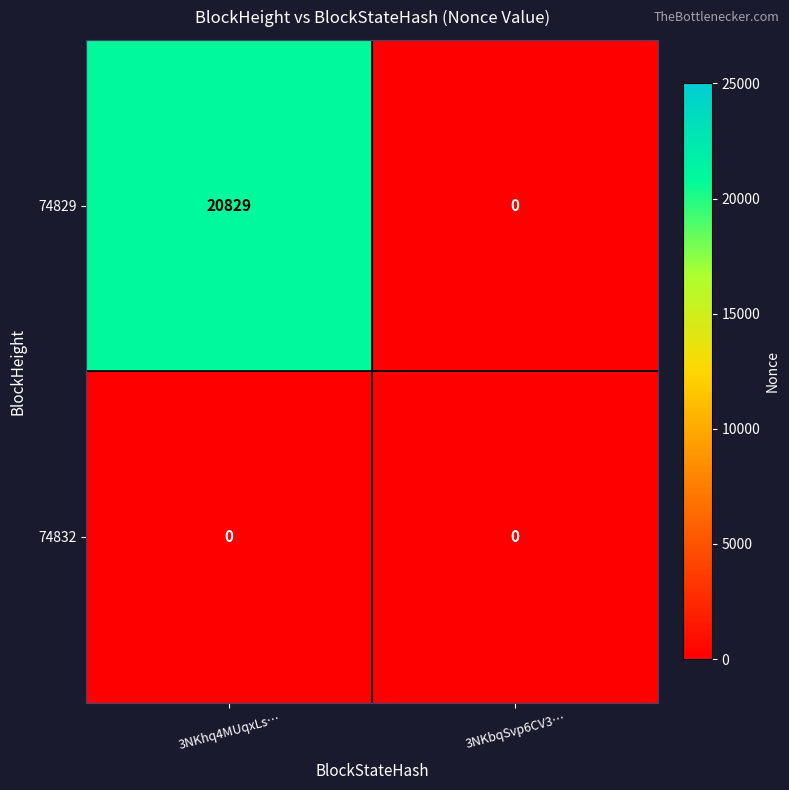

The 74829 series shows 20829 at 3NKhq4MUqxLs…. True or false?

True